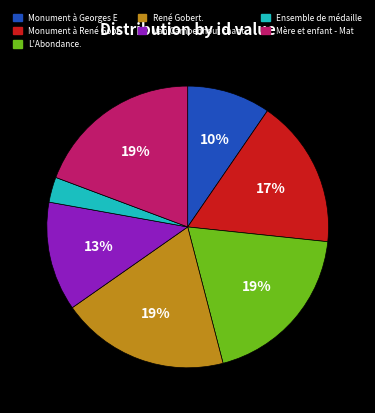

How many slices are in this pie chart?

7